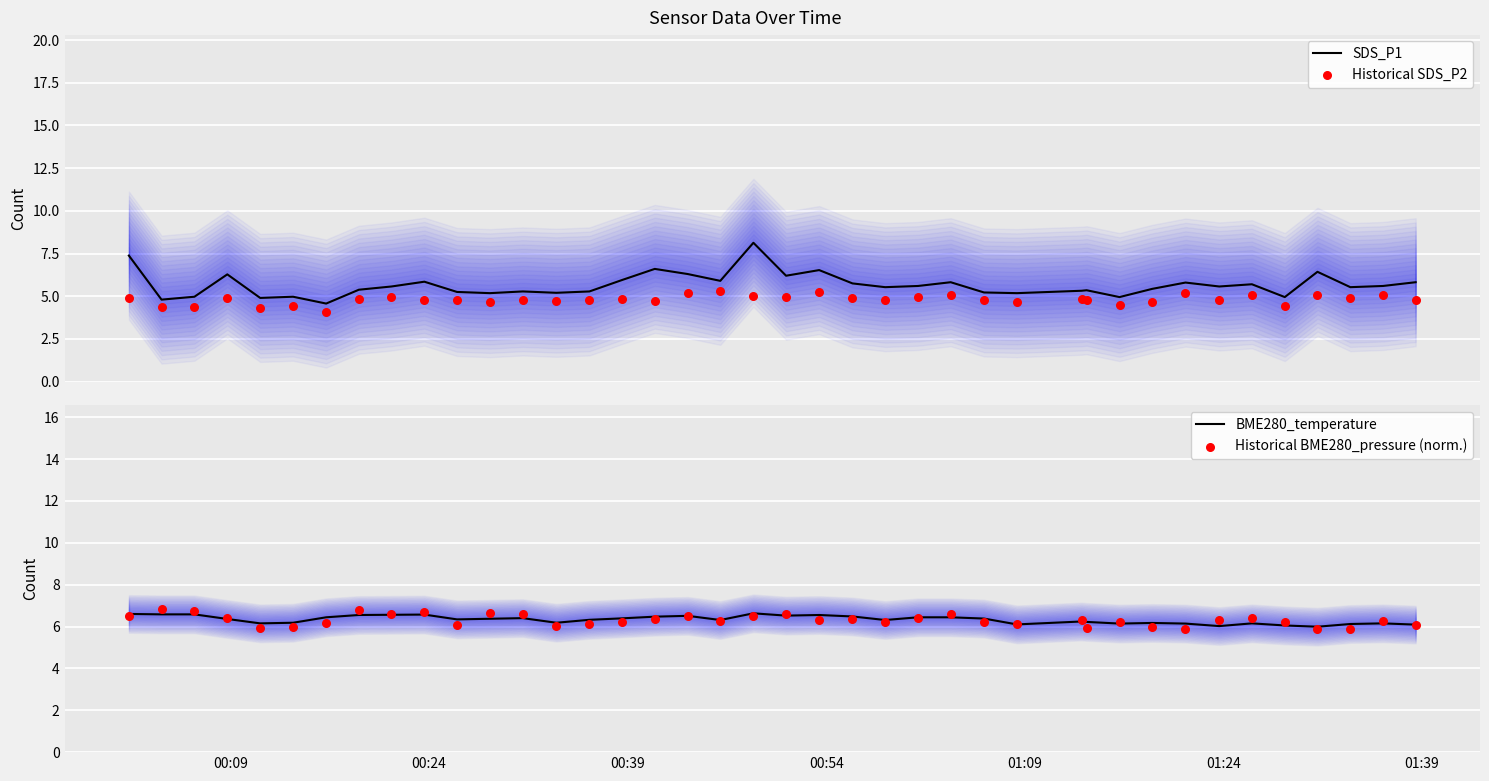

Which series has the largest total across all categories?

BME280_temperature